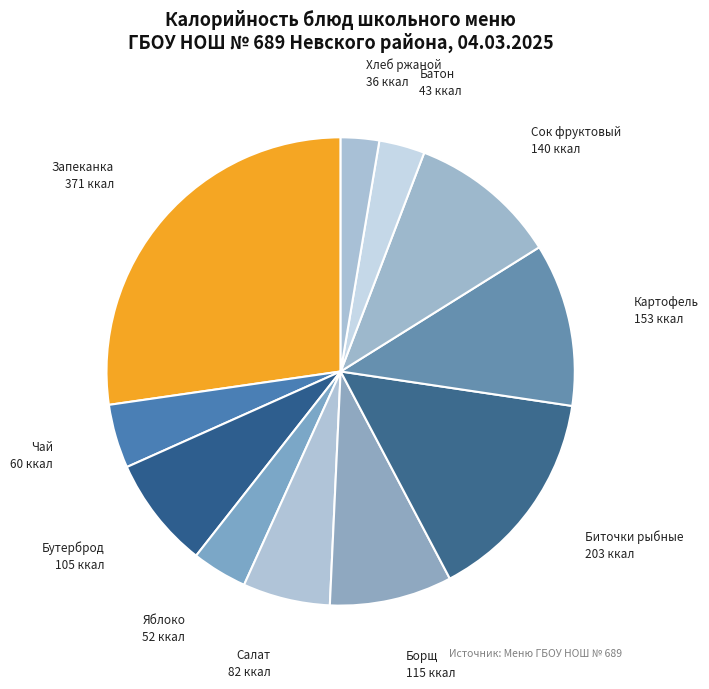

Rank the categories by value from highest to lowest.

Запеканка 371 ккал, Биточки рыбные 203 ккал, Картофель 153 ккал, Сок фруктовый 140 ккал, Борщ 115 ккал, Бутерброд 105 ккал, Салат 82 ккал, Чай 60 ккал, Яблоко 52 ккал, Батон 43 ккал, Хлеб ржаной 36 ккал